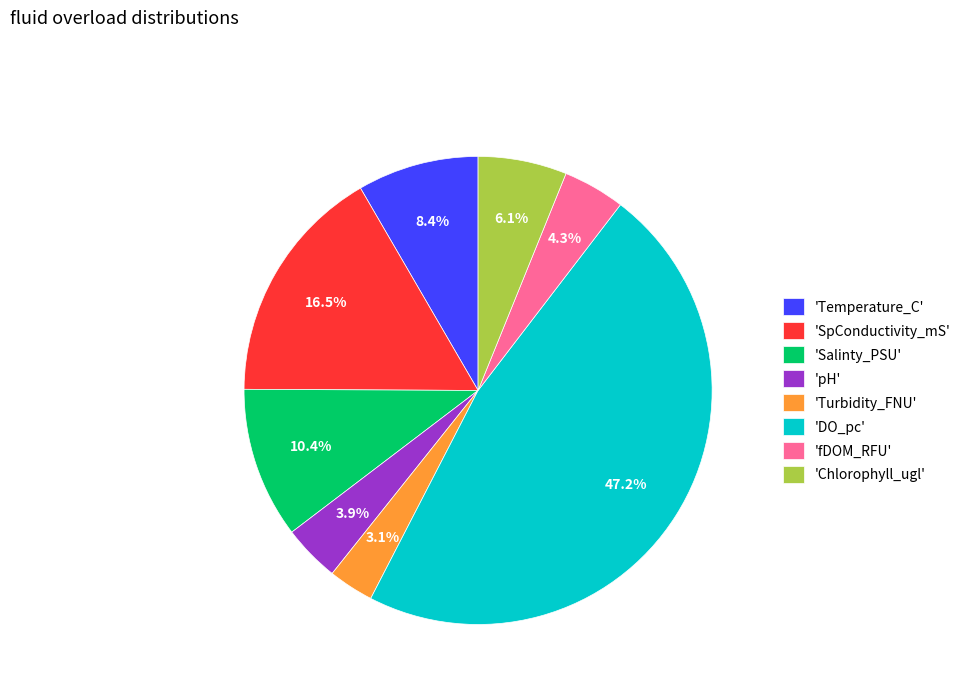

Approximately how many times larger is the value at 'Temperature_C' compared to 'Turbidity_FNU'?

2.7